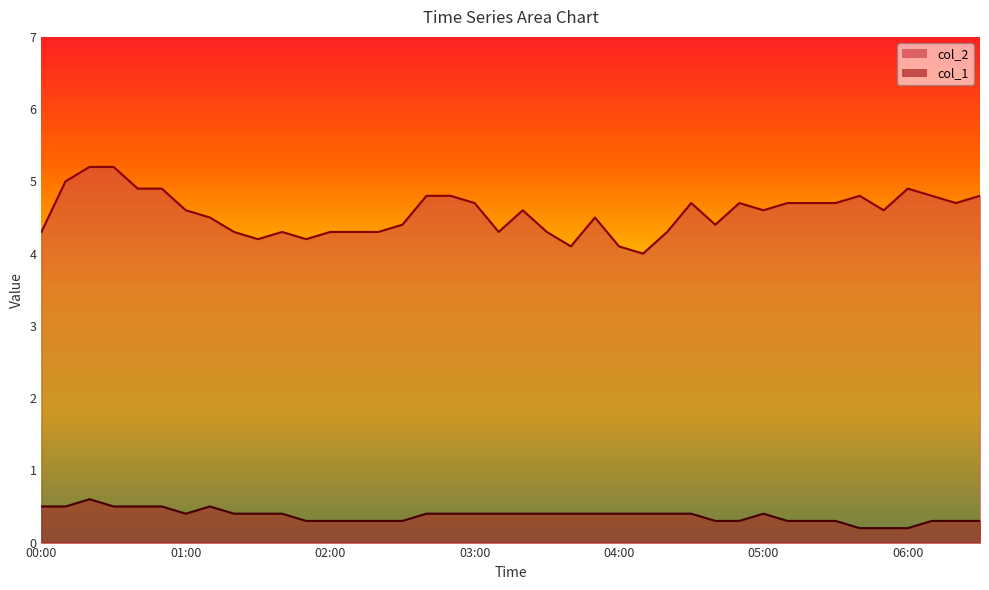

Where is col_1 nearest to the value 0?

05:40